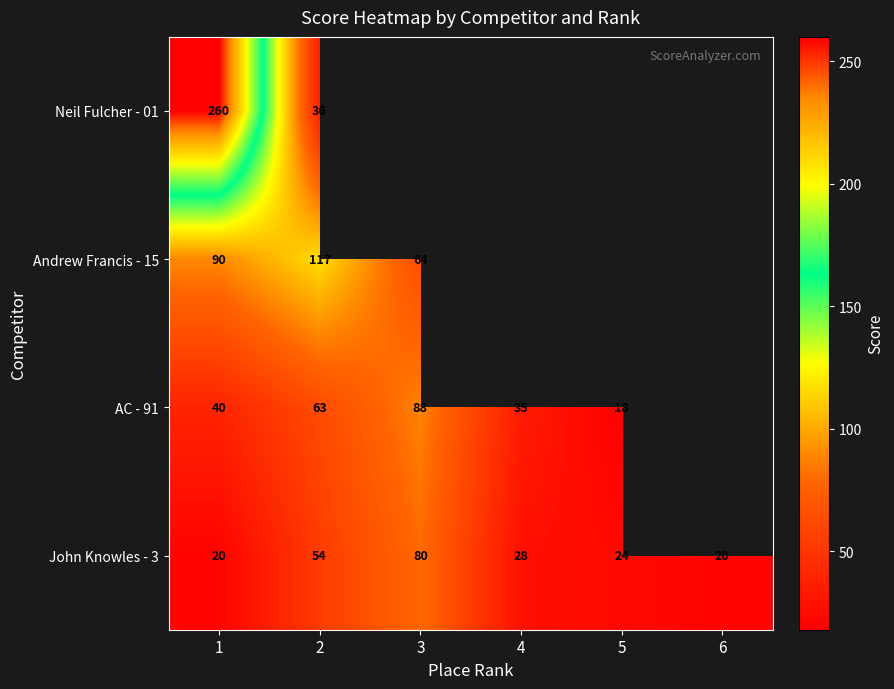

What is the difference between the highest and lowest values at 1?

240